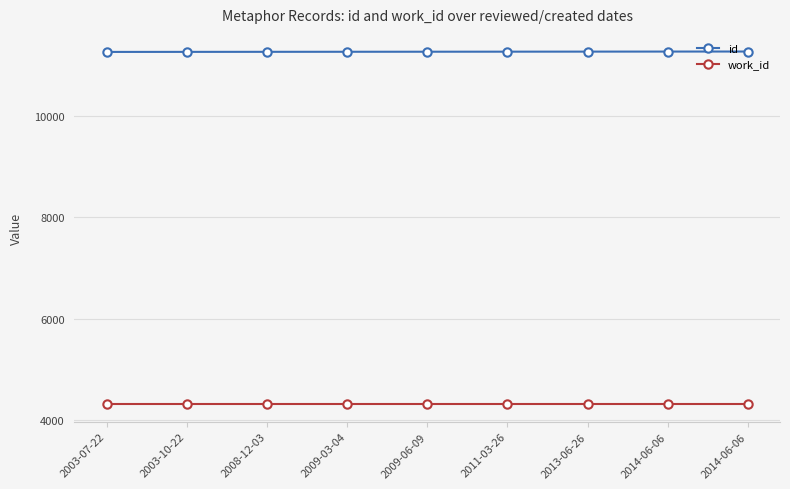

Rank the series by their maximum value, from highest to lowest.

id, work_id